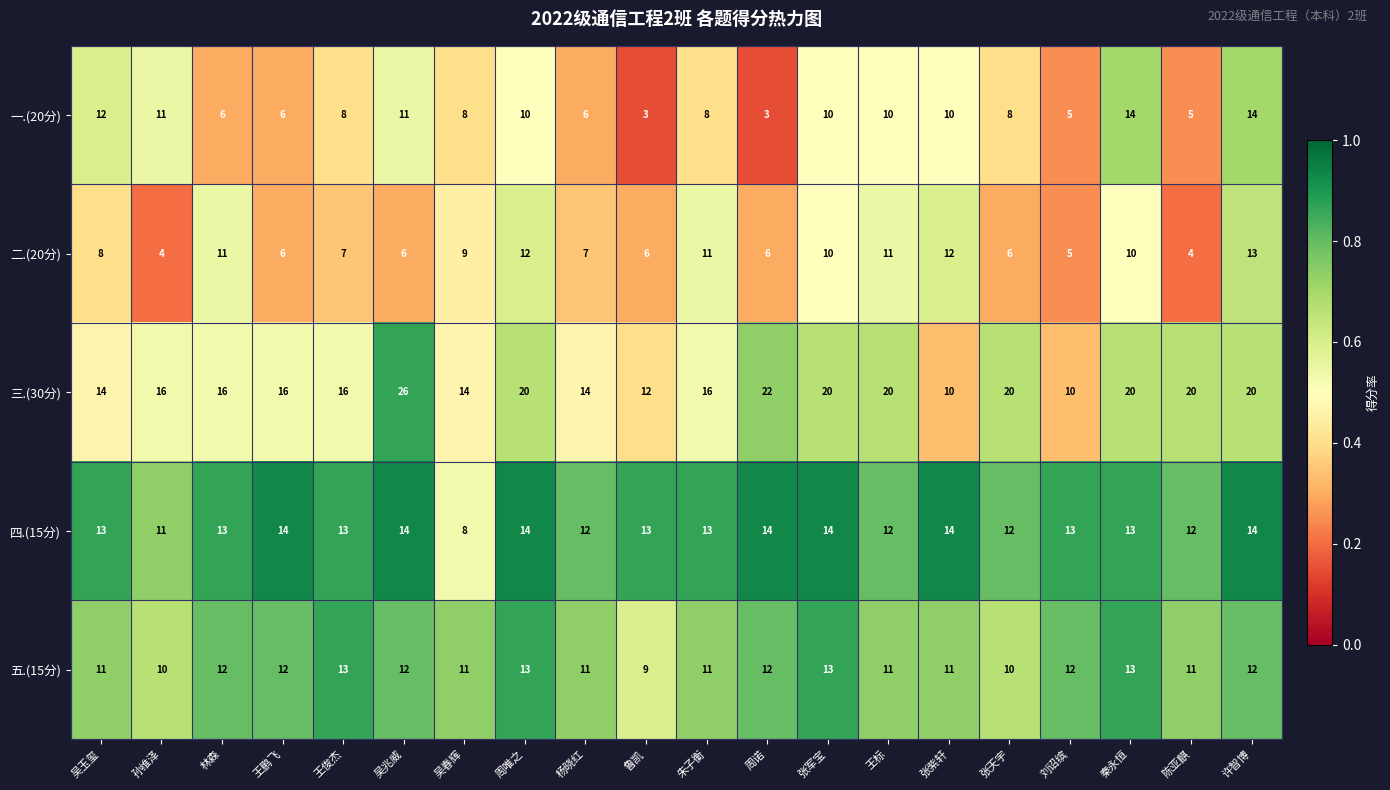

Which series has the largest range (max minus min)?

三.(30分)